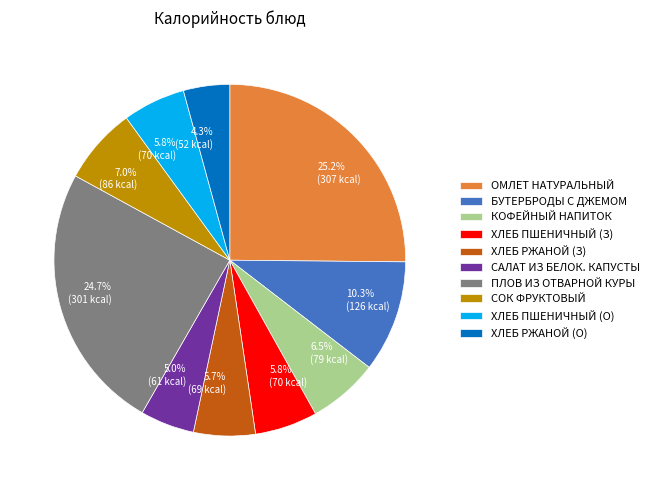

What percentage do КОФЕЙНЫЙ НАПИТОК and ОМЛЕТ НАТУРАЛЬНЫЙ together represent?

31.6%